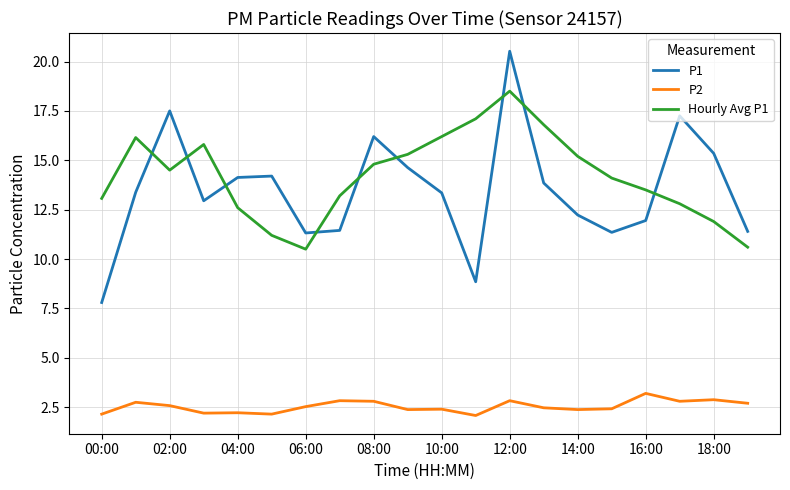

What are all the series names shown in the legend?

P1, P2, Hourly Avg P1